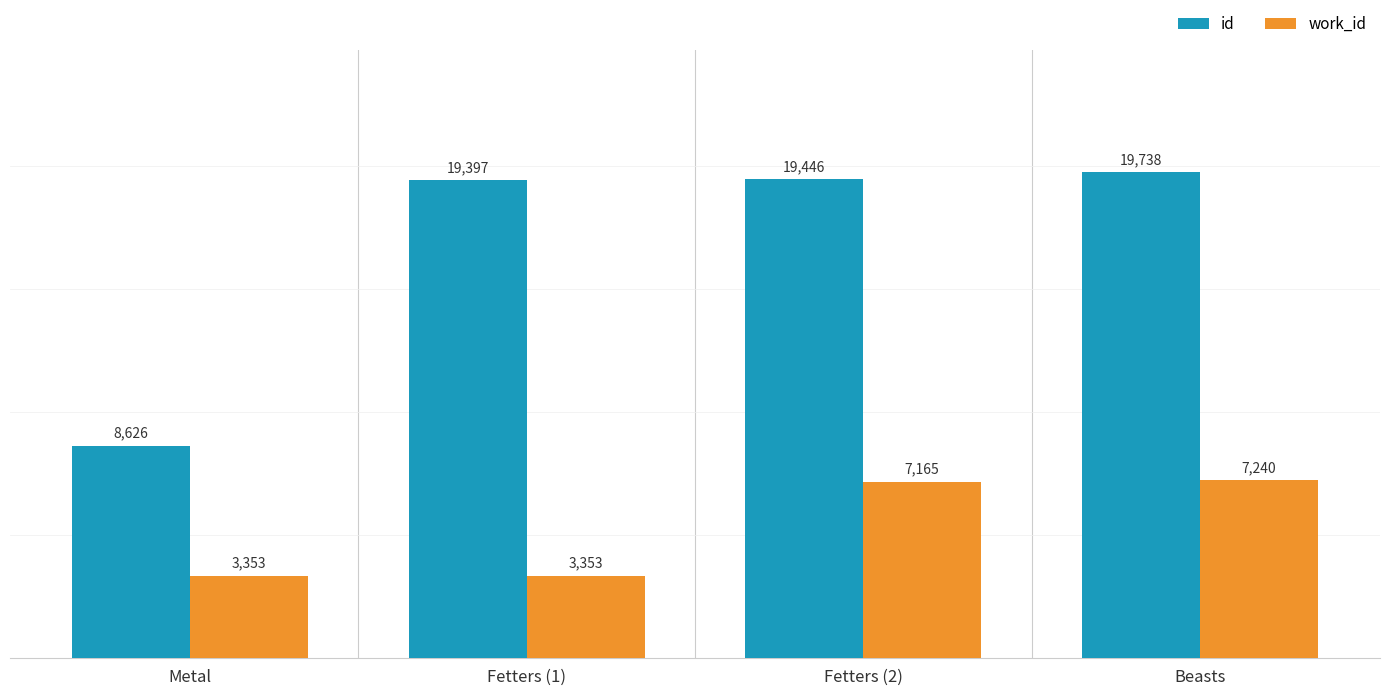

Rank the series by their average value, from lowest to highest.

work_id, id